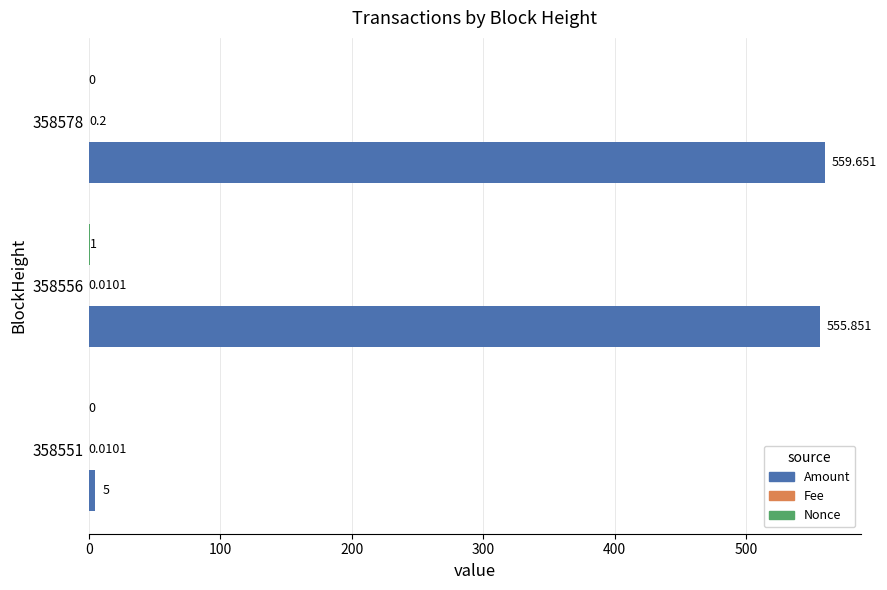

Between 358556 and 358578, which series saw the biggest shift?

Amount